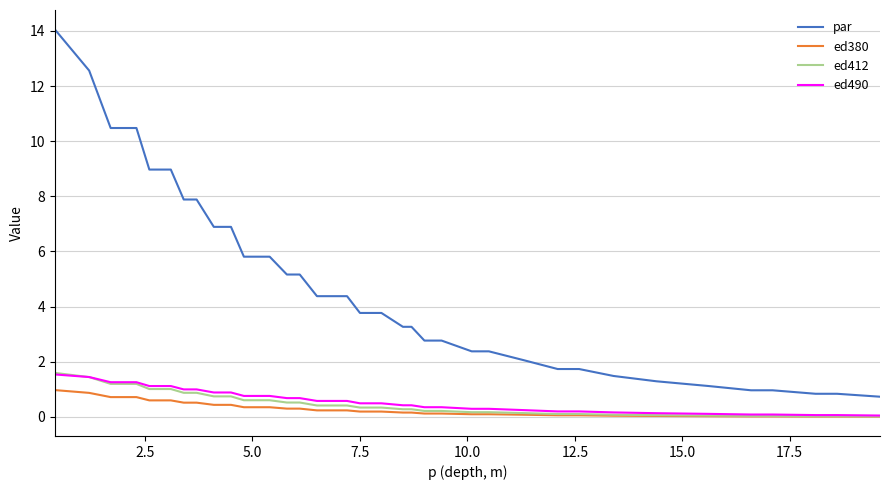

Which series has the largest total across all categories?

par